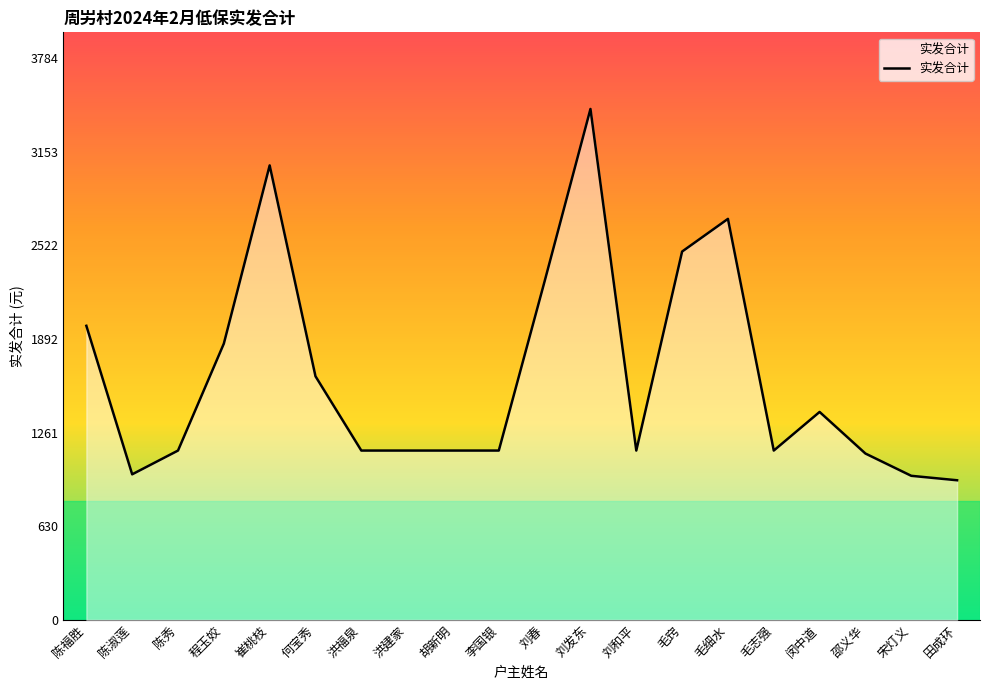

What is the smallest value displayed?

940